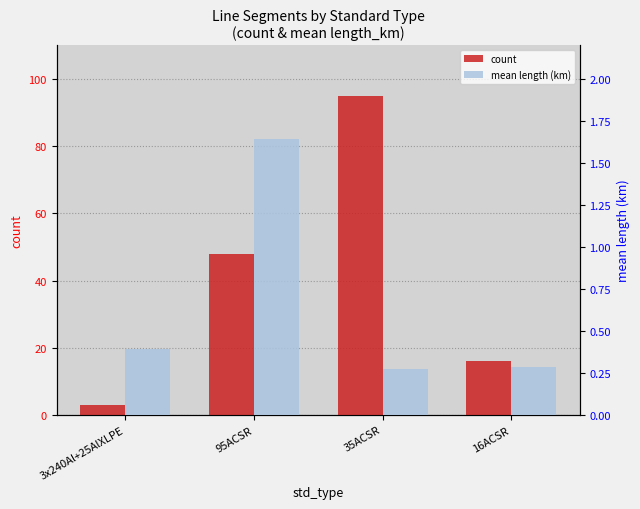

Is the value of mean length (km) at 3x240Al+25AlXLPE greater than the value of count at 95ACSR?

No